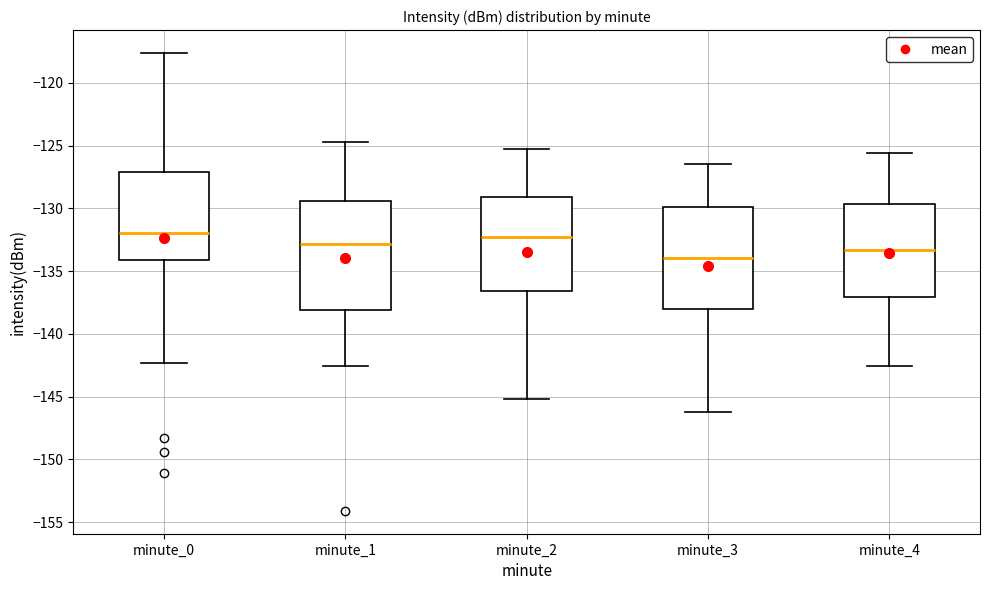

Reading left to right, transcribe this box plot: for each box, give where its median line is, the range the box spans, and where its two whiskers end, as read against the y-axis. The values are not printed on the chart, so give them approximately, as read against the axis.

minute_0: median -132.0, box -134.0 to -127.0, whiskers -142.5 to -117.5
minute_1: median -133.0, box -138.0 to -129.5, whiskers -142.5 to -124.5
minute_2: median -132.0, box -136.5 to -129.0, whiskers -145.0 to -125.5
minute_3: median -134.0, box -138.0 to -130.0, whiskers -146.0 to -126.5
minute_4: median -133.5, box -137.0 to -129.5, whiskers -142.5 to -125.5